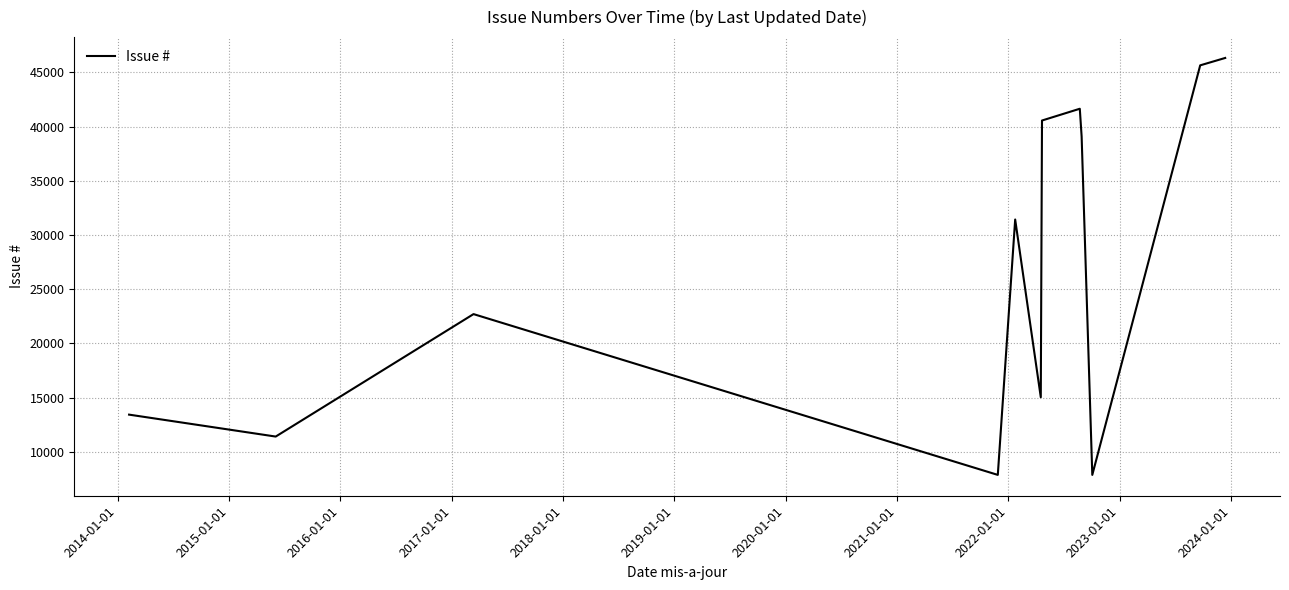

What is the difference between the maximum and minimum values?

38482